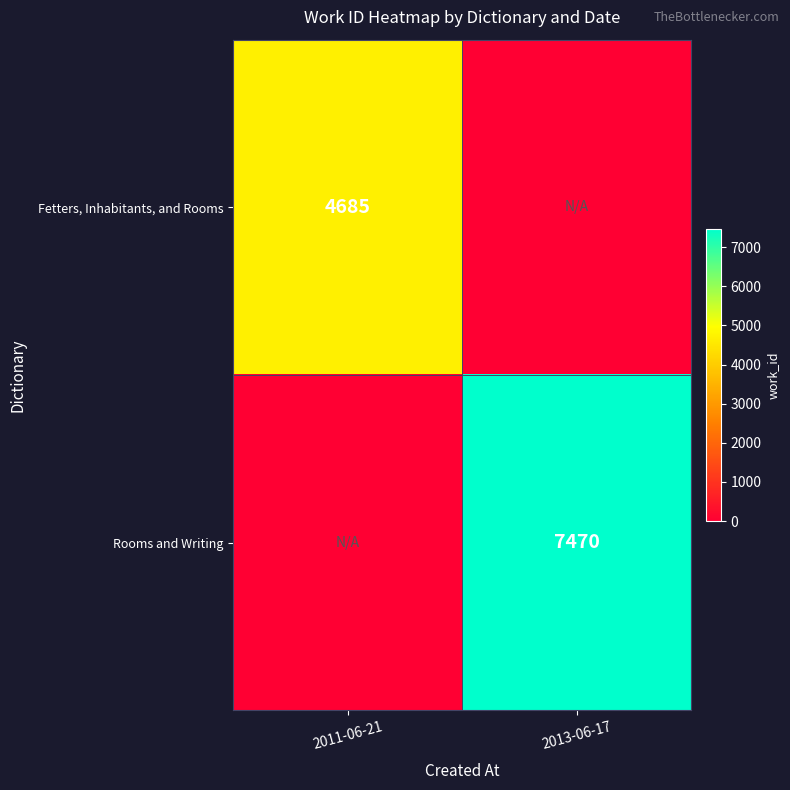

The value of Fetters, Inhabitants, and Rooms at 2011-06-21 is 6782. True or false?

False